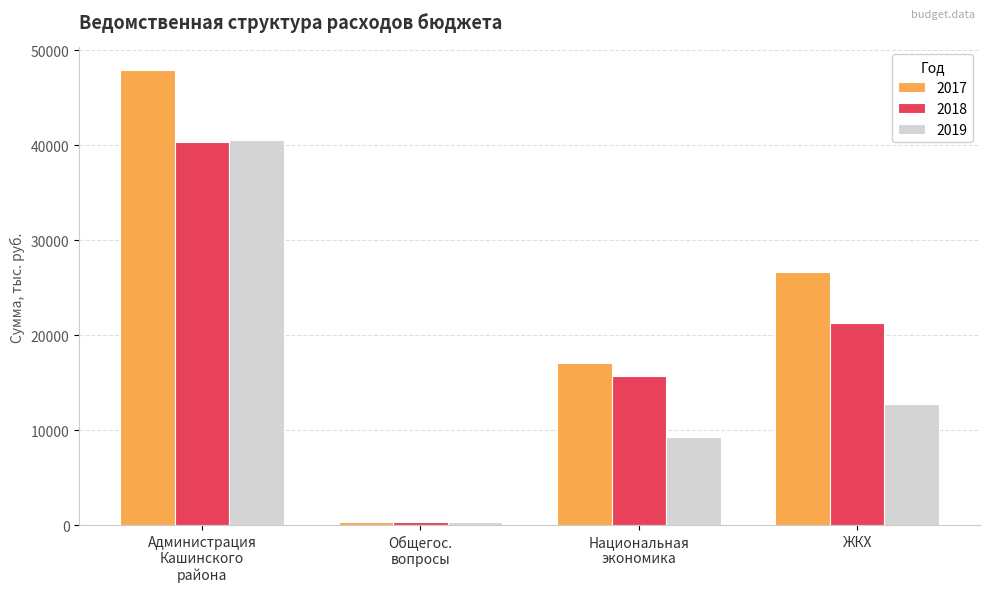

How many values in the 2017 series are below 26684?

2